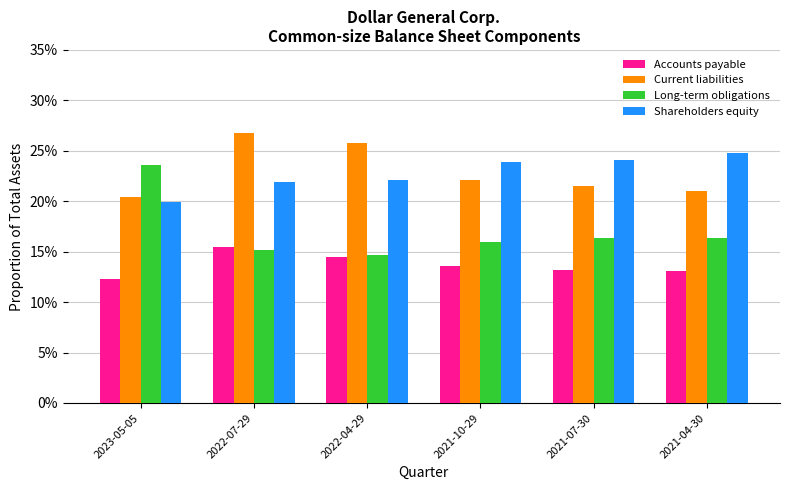

What is the label of the 1st bar from the right?

2021-04-30